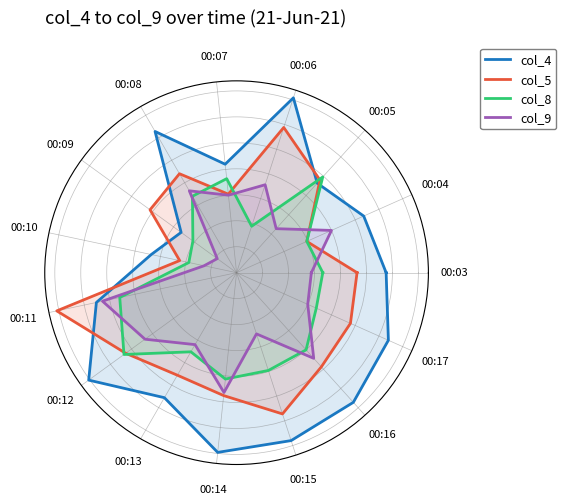

What is the spread (max minus min) of values at 00:13?

59